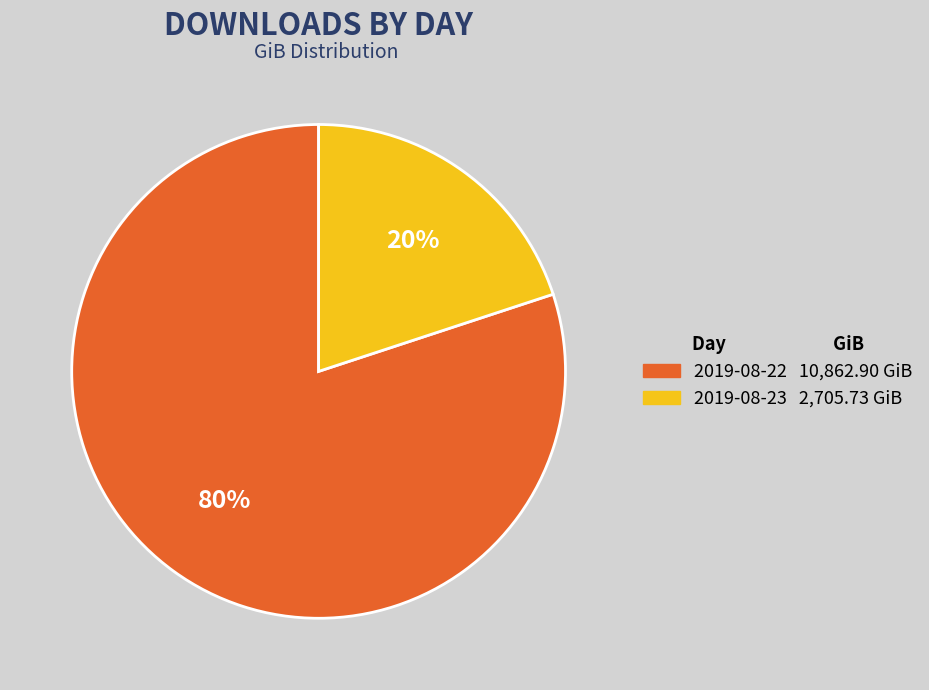

Does 2019-08-22 account for over 50% of the chart?

Yes